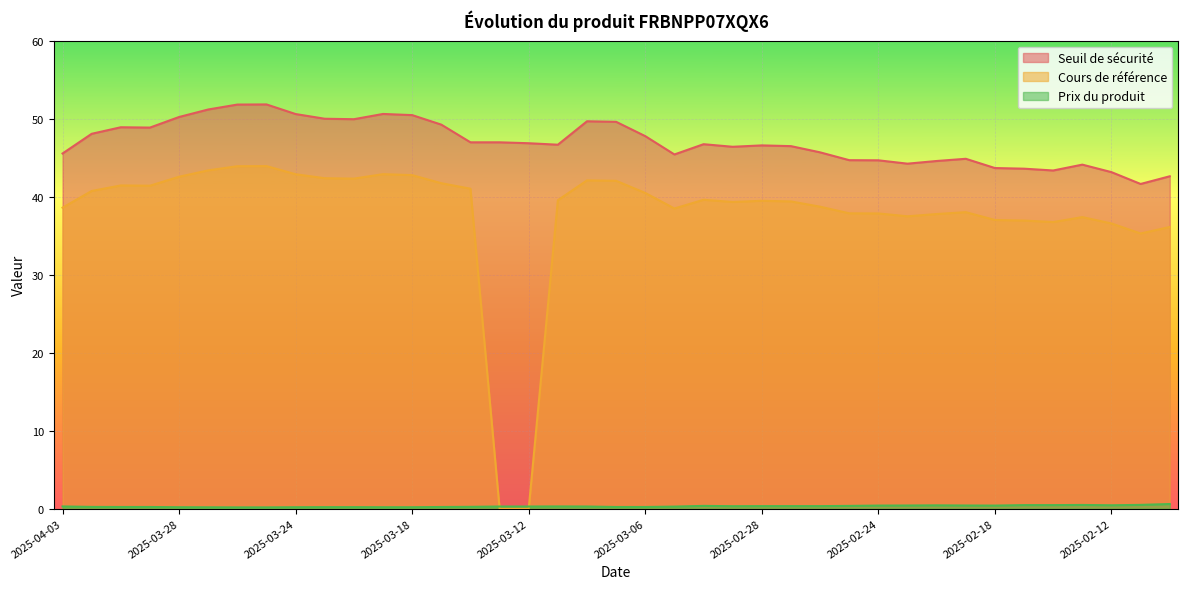

What is the label of the 5th point from the left?

2025-03-28